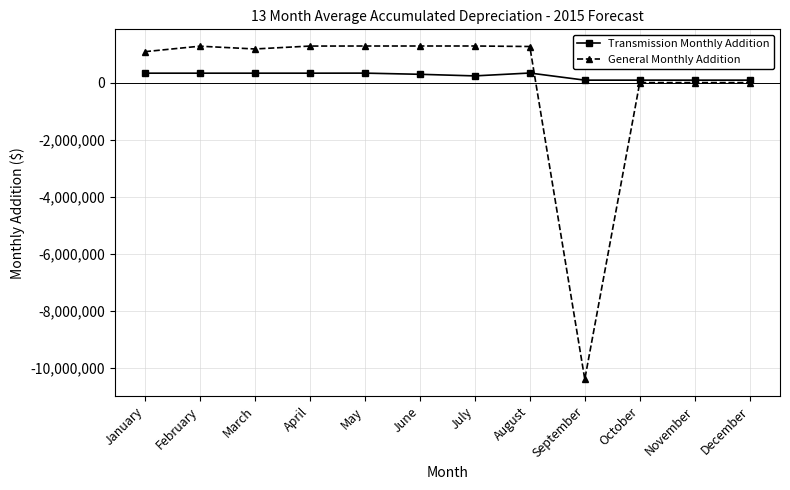

True or false: General Monthly Addition has a value of 0 at December.

True